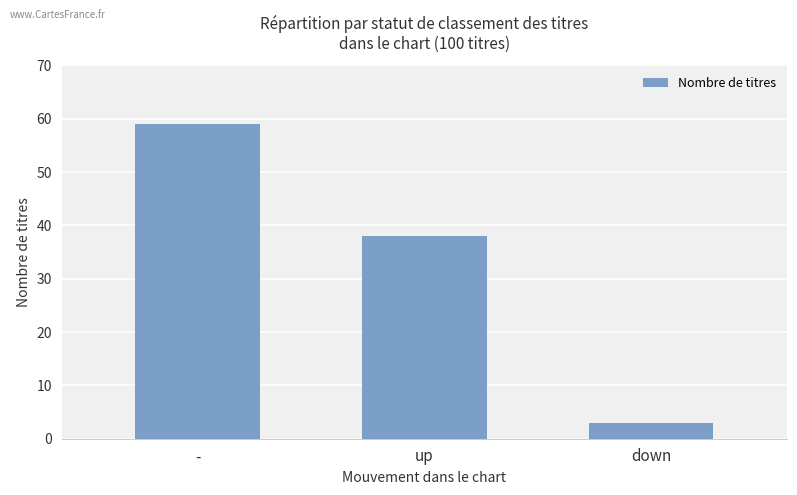

How many values are below 38?

1